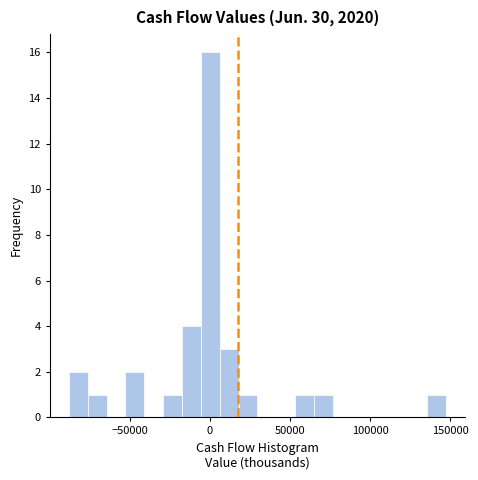

Read against the x-axis, roughly where is the centre of the tallest bar?

0